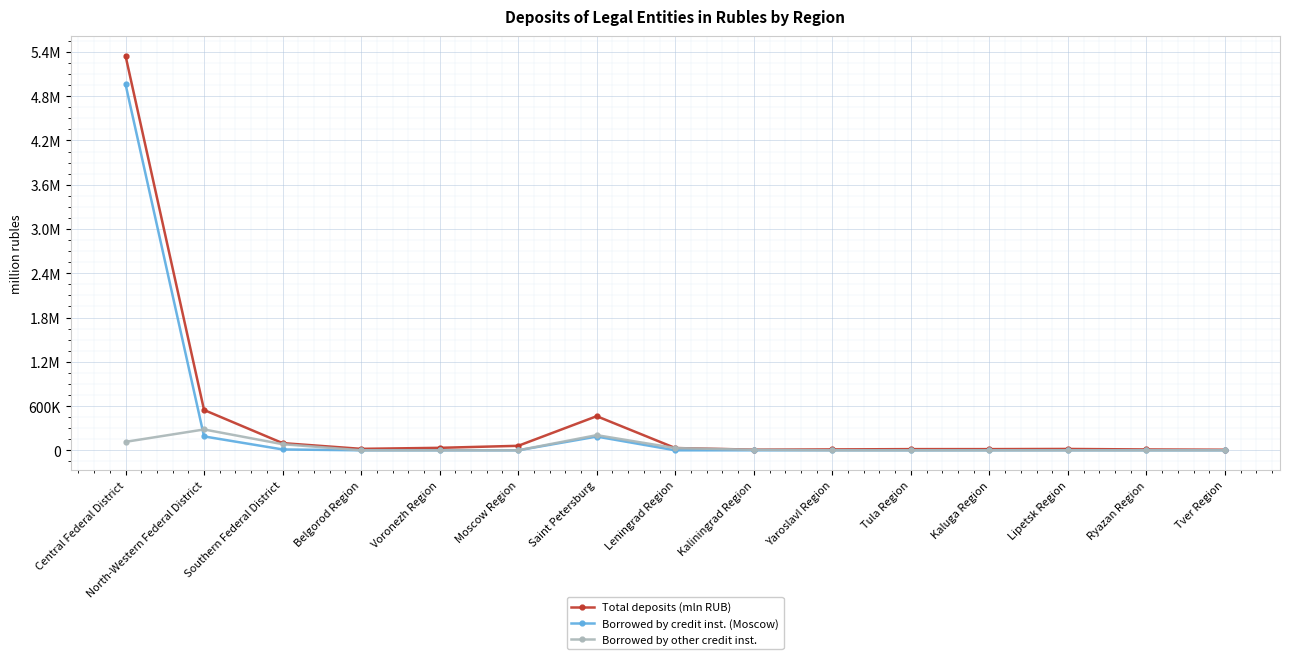

What are all the series names shown in the legend?

Total deposits (mln RUB), Borrowed by credit inst. (Moscow), Borrowed by other credit inst.